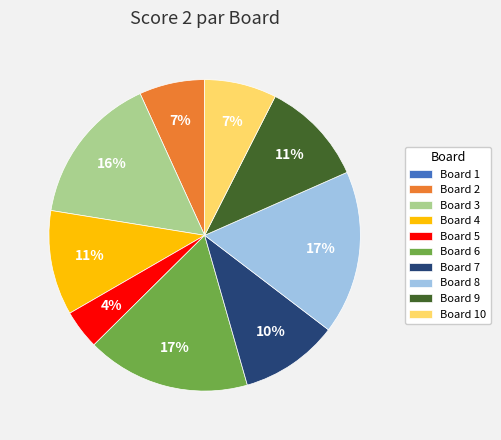

What percentage is the Board 4 slice, to the nearest percent?

11%